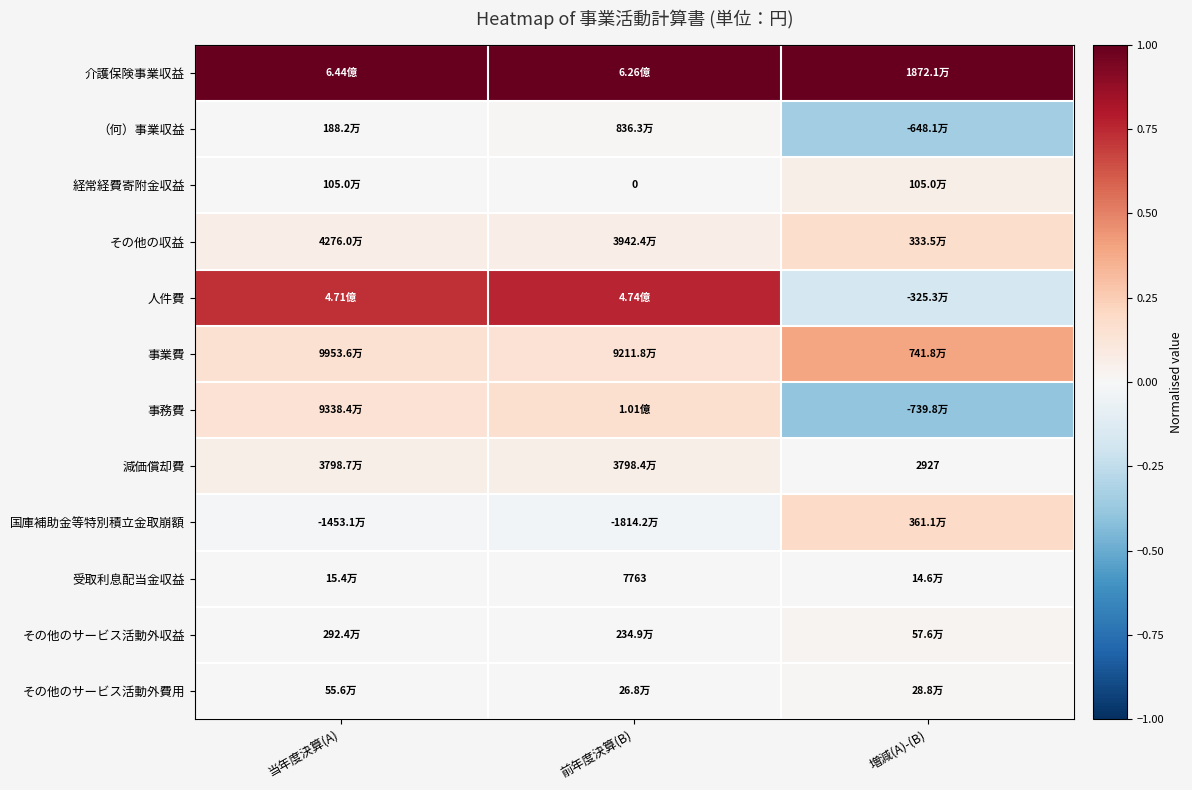

What is the smallest value displayed?

-0.4